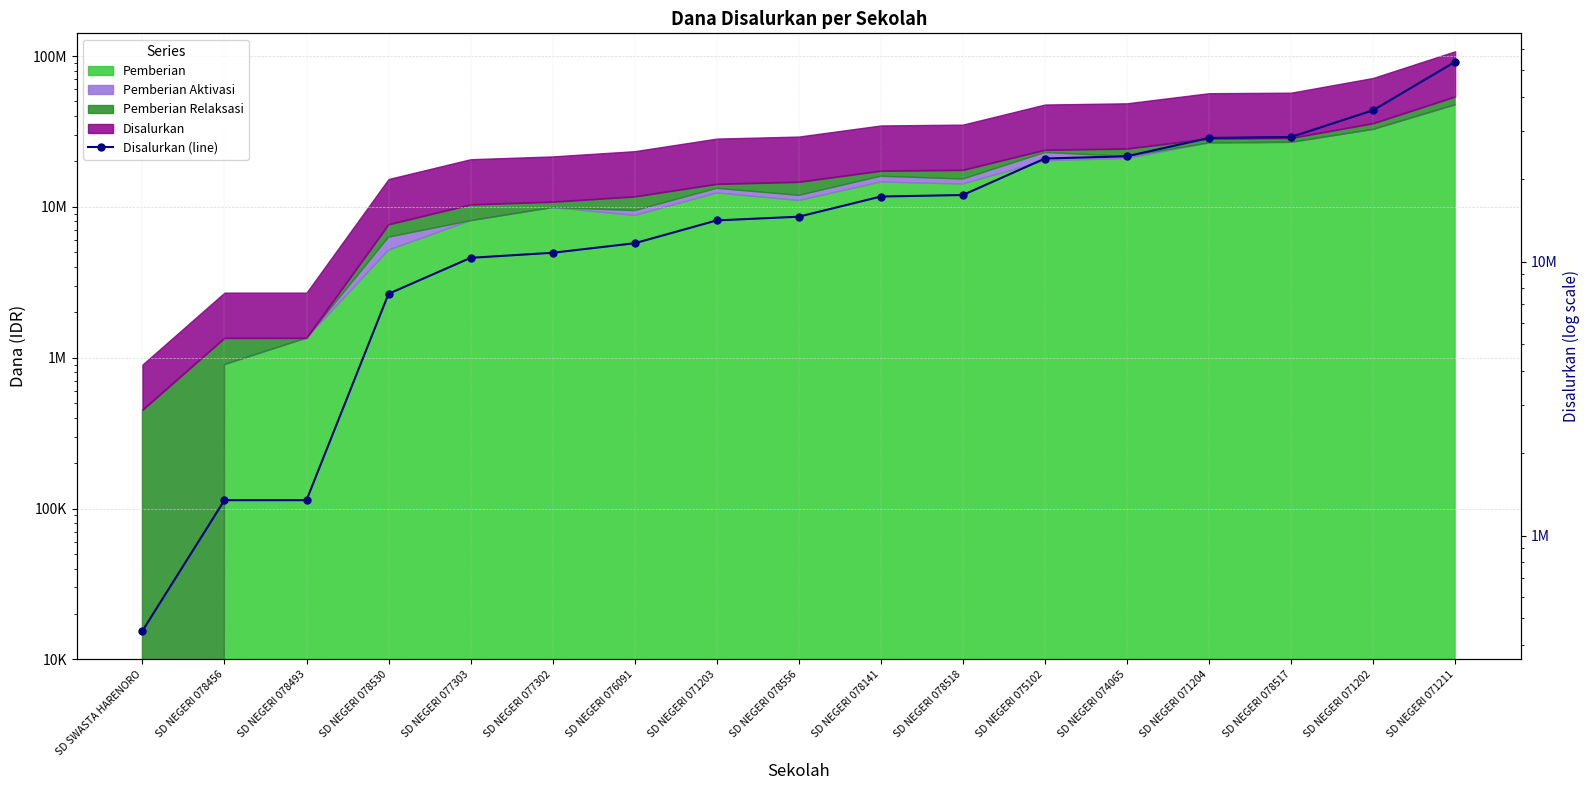

How many data points does each series have?

17